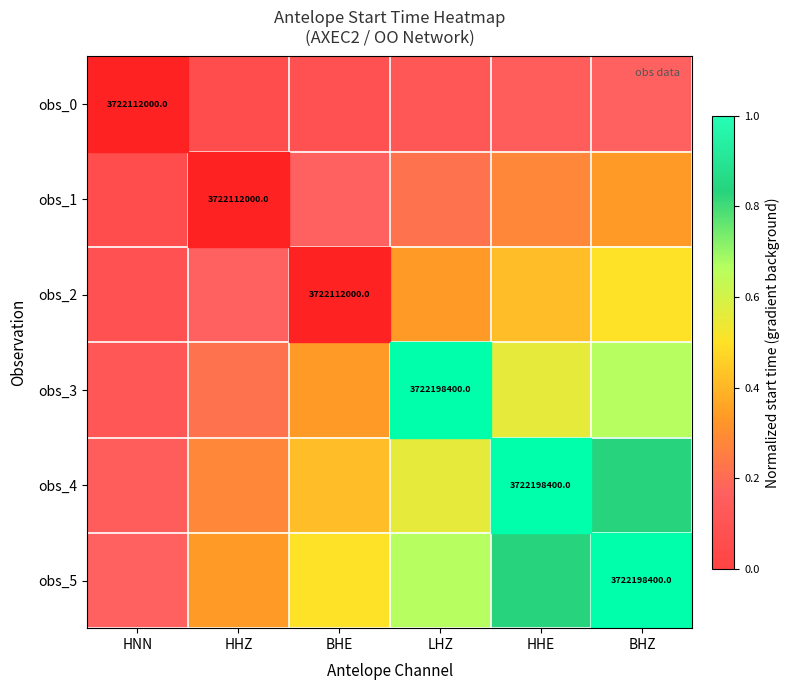

True or false: obs_5 has a value of 1.0 at BHZ.

True